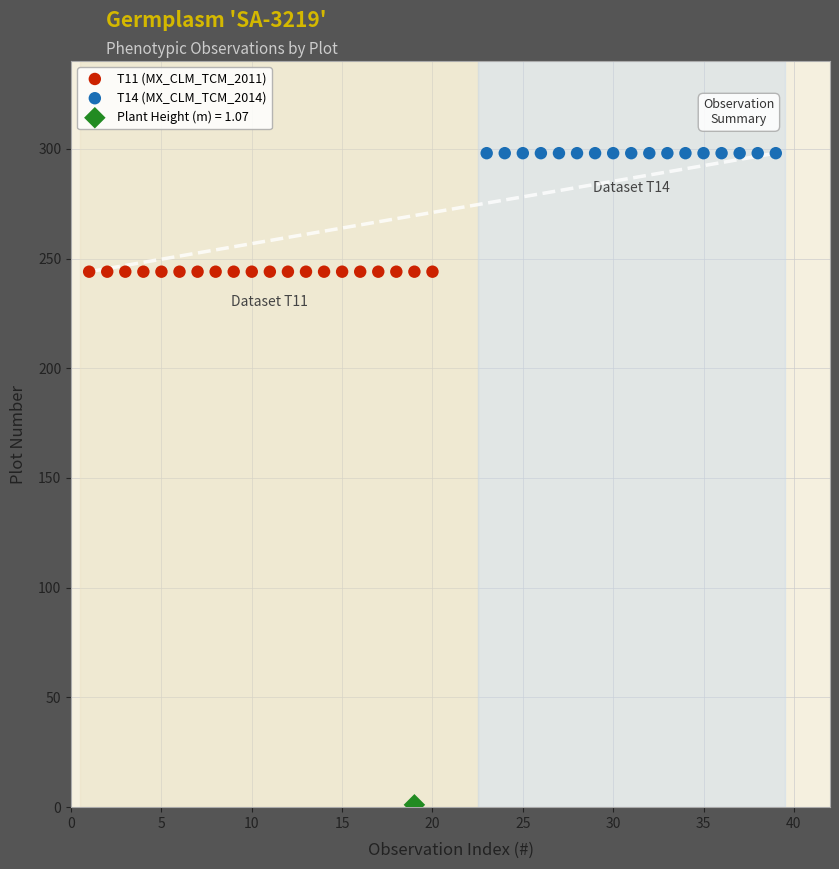

Which series reaches the minimum Y coordinate?

Plant Height (m) = 1.07